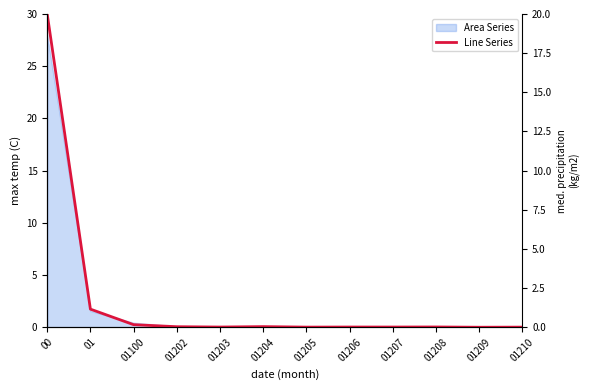

What value does the data have at 01?

1.2